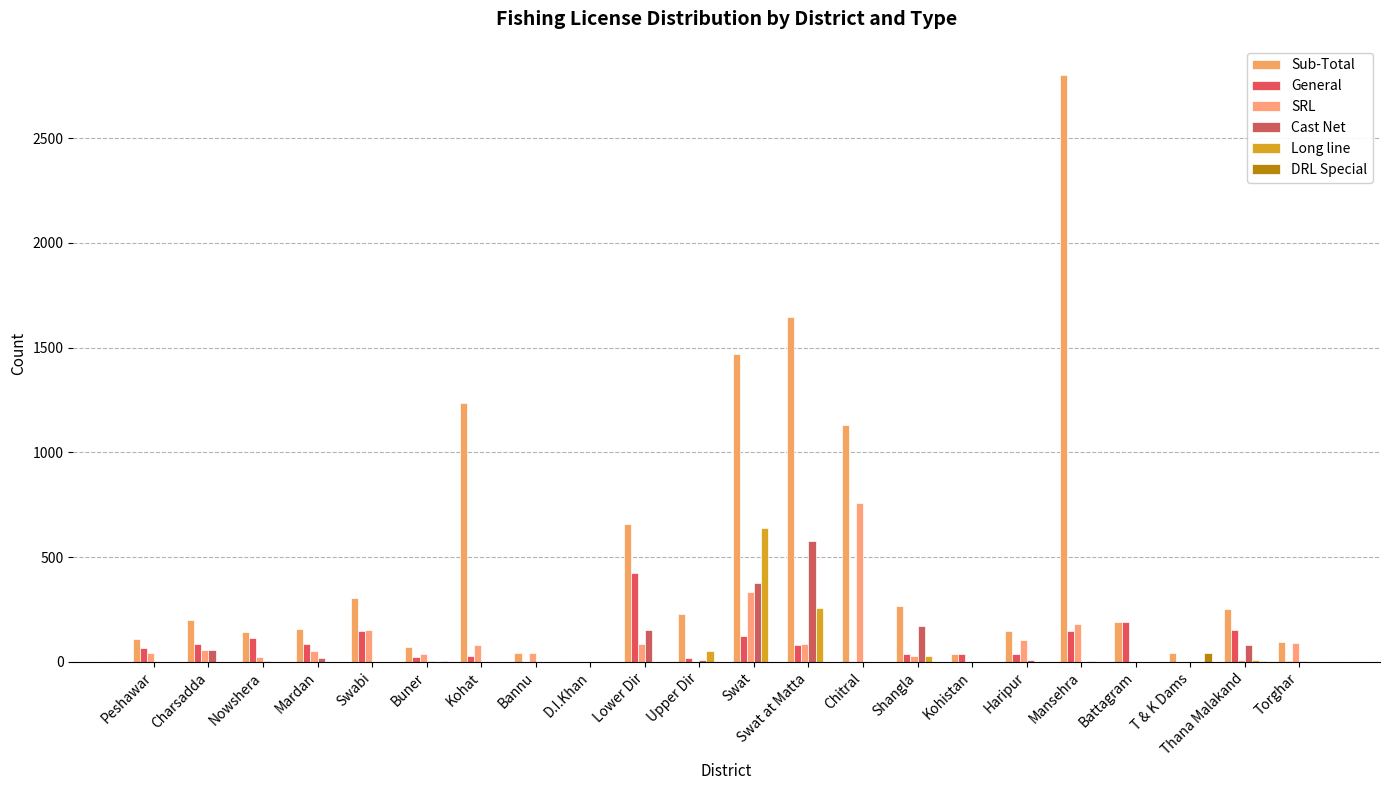

How many series are shown in this chart?

6